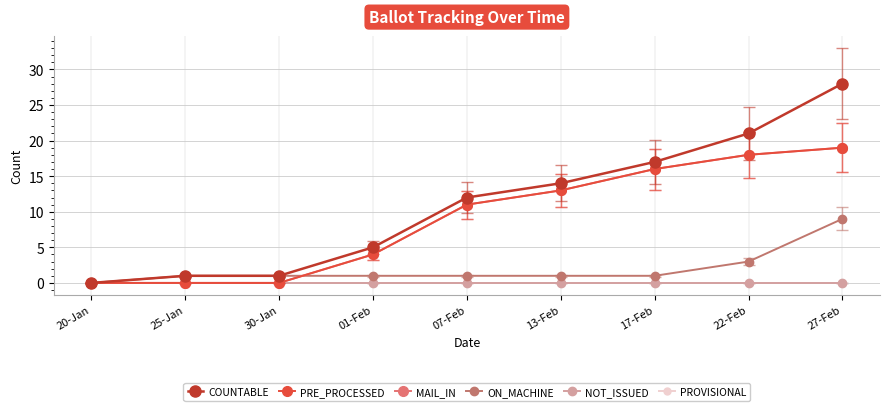

What is the label of the 9th point from the left?

27-Feb